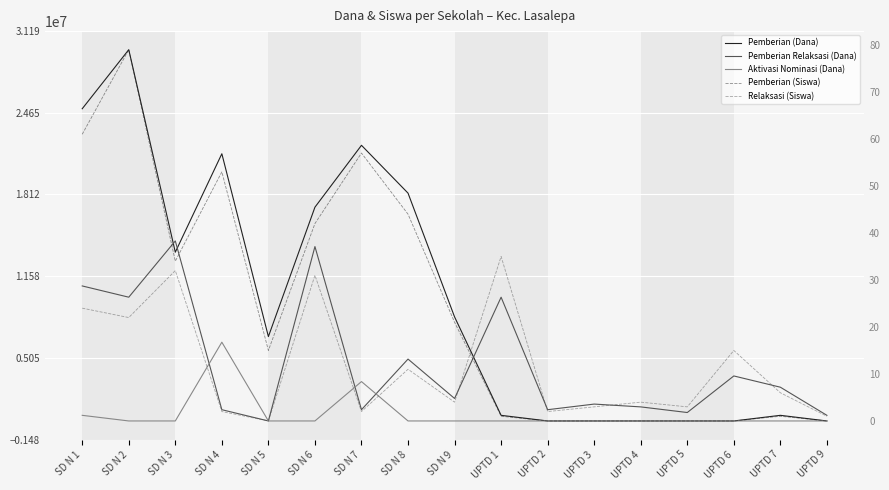

How many intersections are there between Pemberian (Dana) and Relaksasi (Siswa)?

3